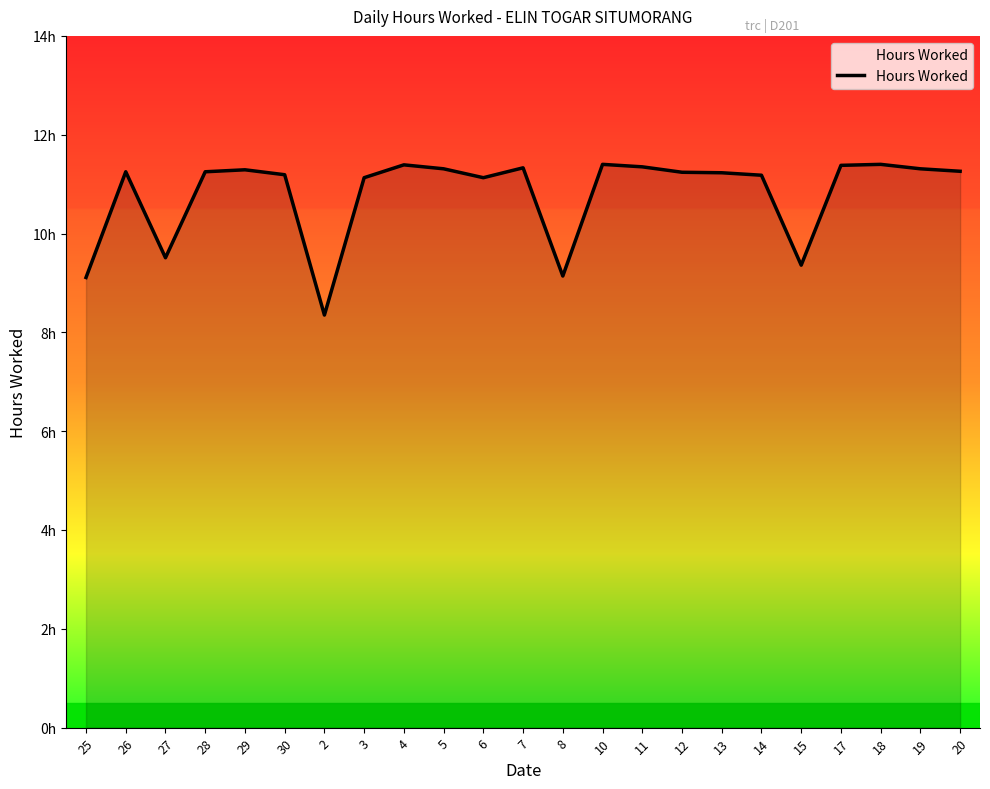

What is the value of the 15th point from the left?

11.3